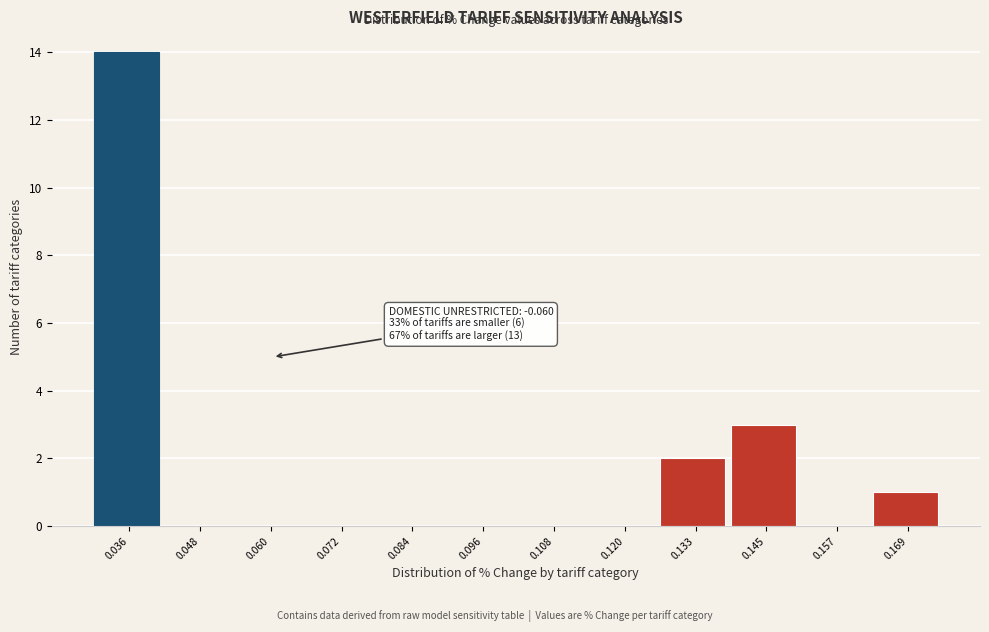

Over which range of the x-axis is the bar tallest?

0.030 to 0.042